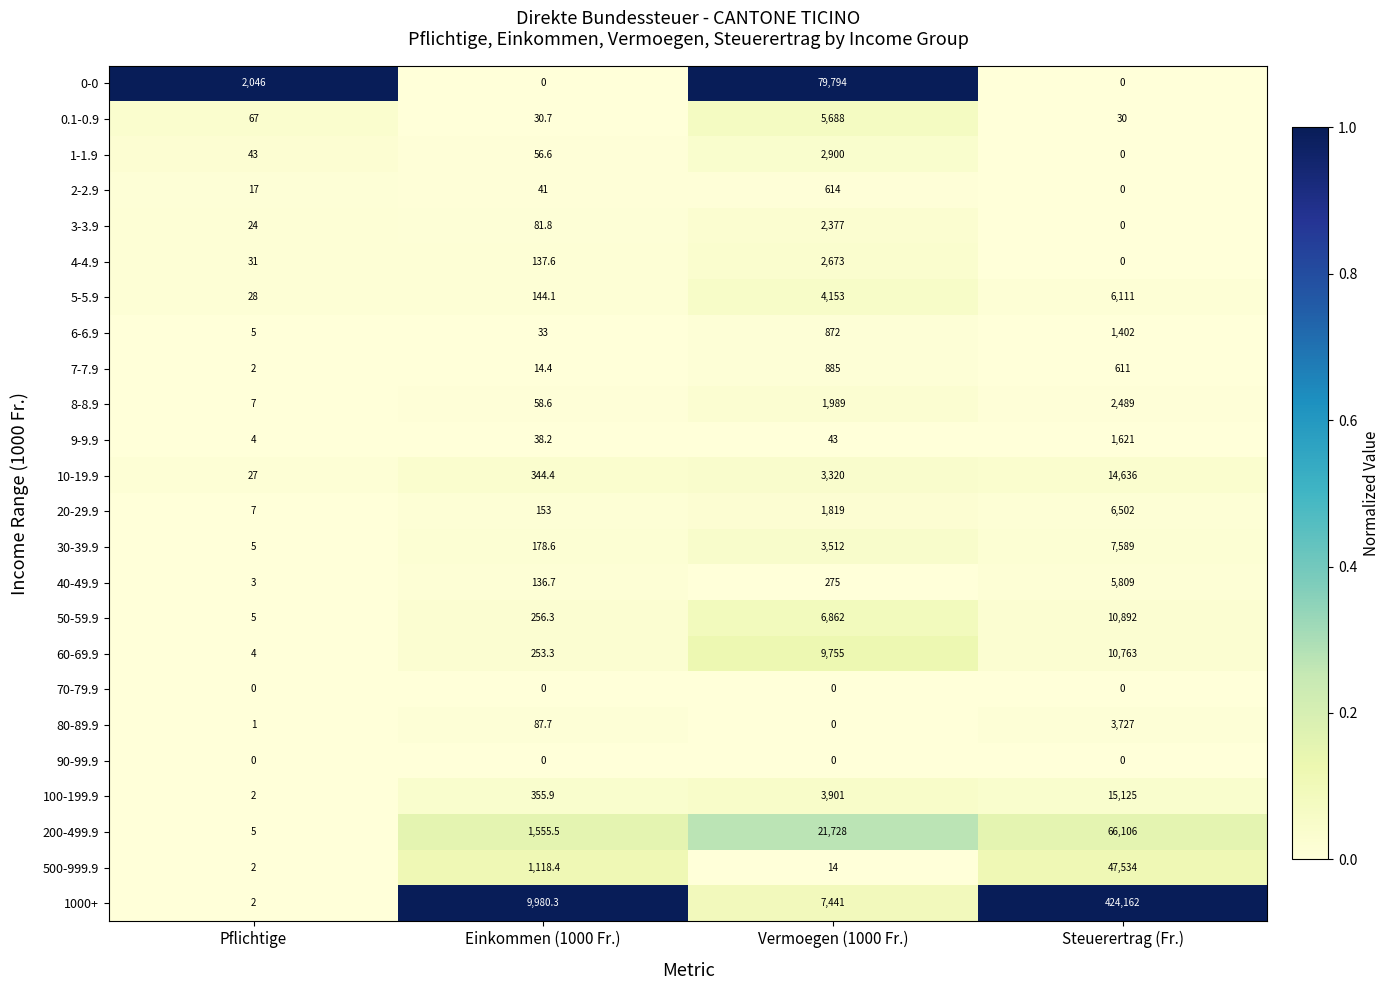

What value does the 5-5.9 series have at Vermoegen (1000 Fr.)?

4153.0